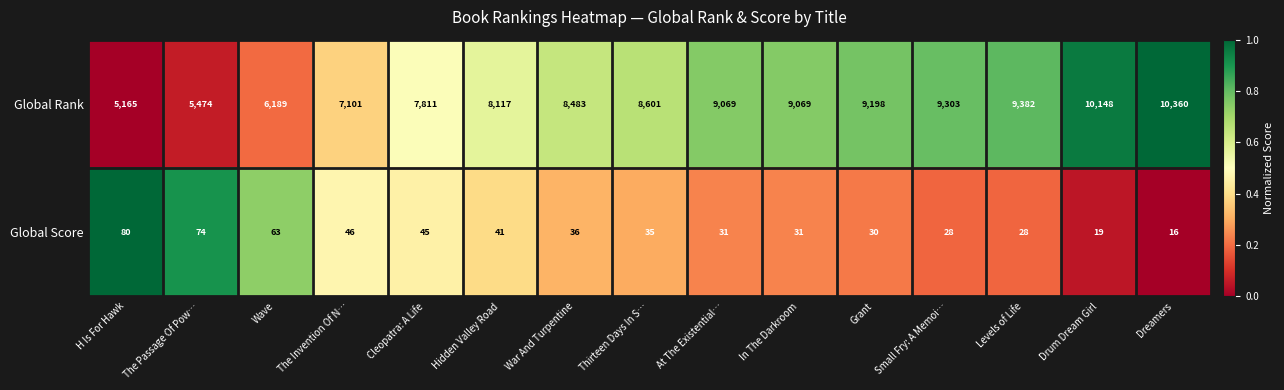

How many values in the Global Rank series are below 8601?

7